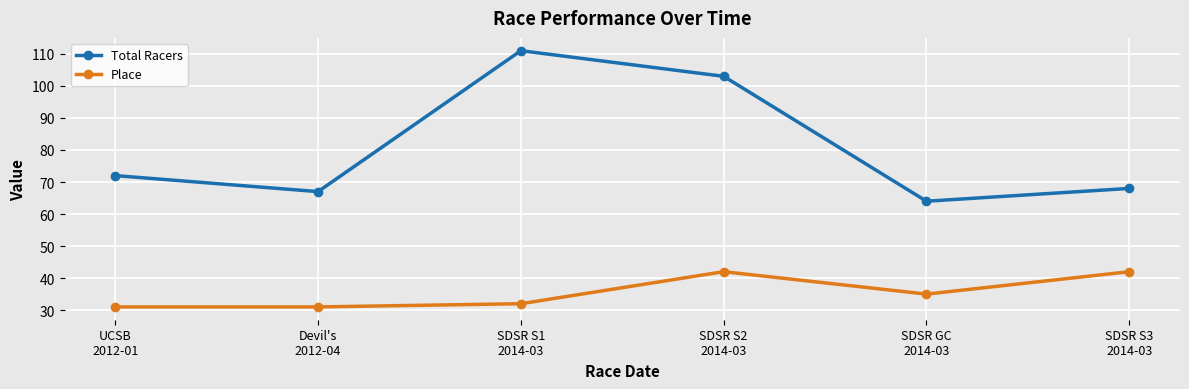

True or false: Total Racers and Place intersect in this chart.

False